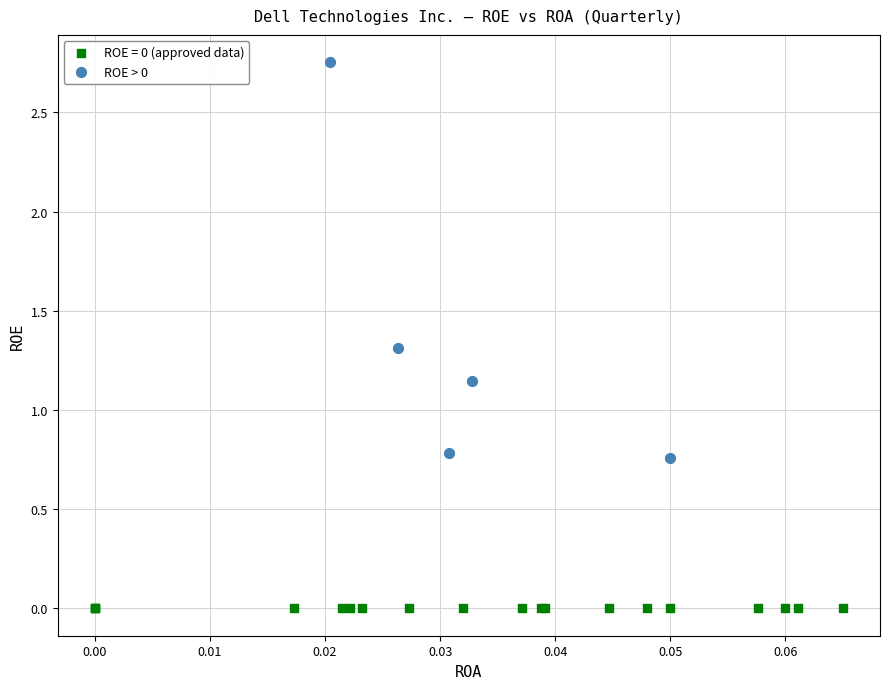

Which series contains the highest Y value?

ROE > 0